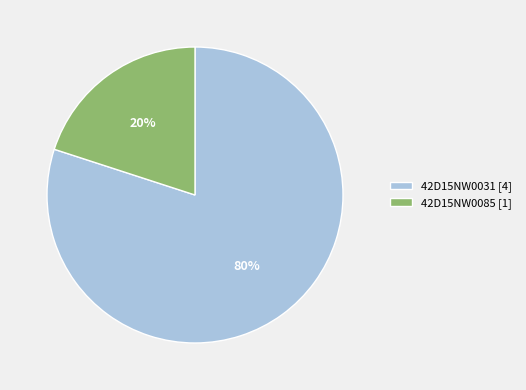

To the nearest percent, what portion does 42D15NW0031 represent?

80%